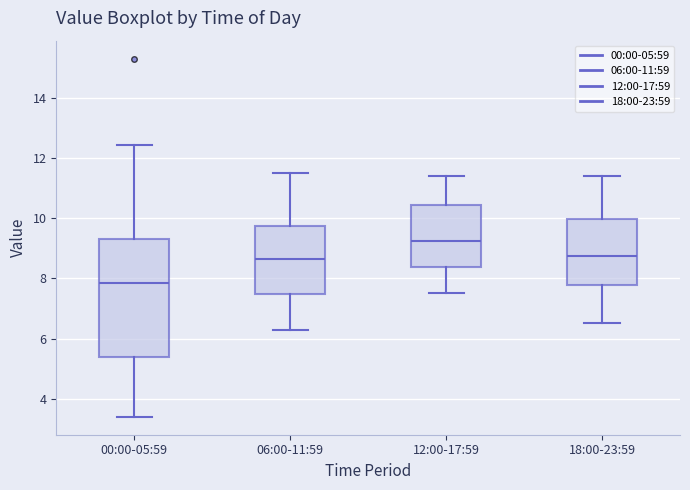

Reading left to right, transcribe this box plot: for each box, give where its median line is, the range the box spans, and where its two whiskers end, as read against the y-axis. The values are not printed on the chart, so give them approximately, as read against the axis.

00:00-05:59: median 7.8, box 5.4 to 9.4, whiskers 3.4 to 12.4
06:00-11:59: median 8.6, box 7.4 to 9.8, whiskers 6.4 to 11.6
12:00-17:59: median 9.2, box 8.4 to 10.4, whiskers 7.6 to 11.4
18:00-23:59: median 8.8, box 7.8 to 10.0, whiskers 6.6 to 11.4